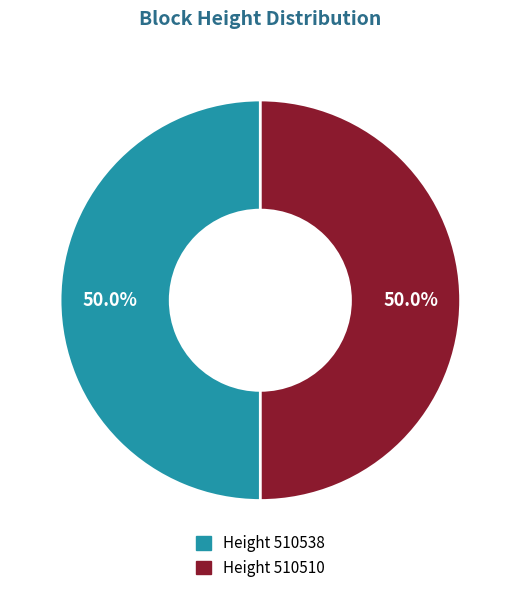

Which category has the smallest portion of the pie?

510510